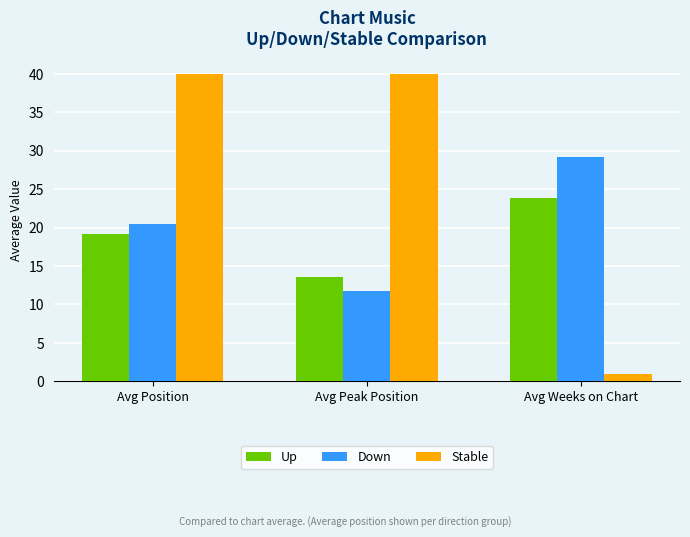

What is the average value of the Up series?

18.9